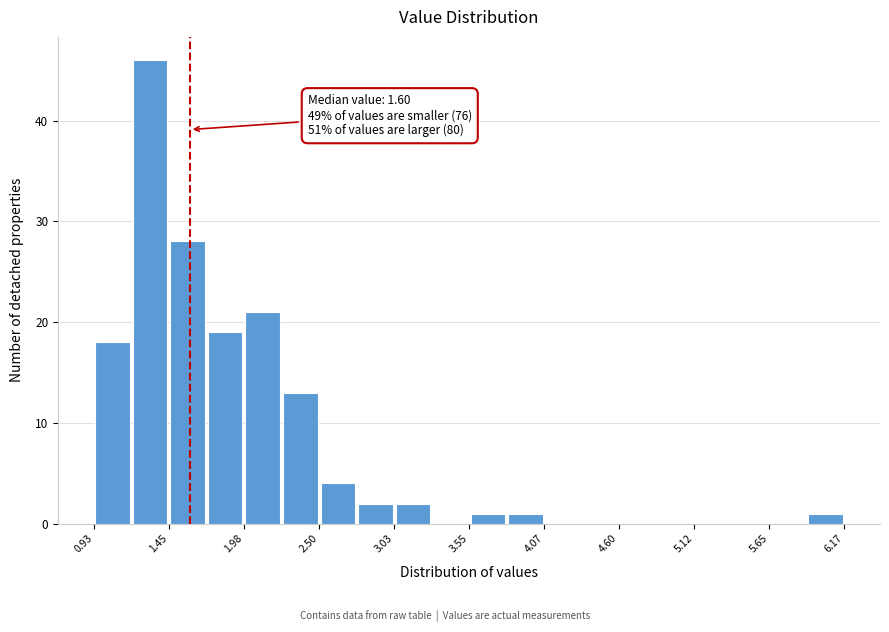

Around what value on the x-axis is the tallest bar? Give the approximate position of its centre, as read against the axis.

1.3